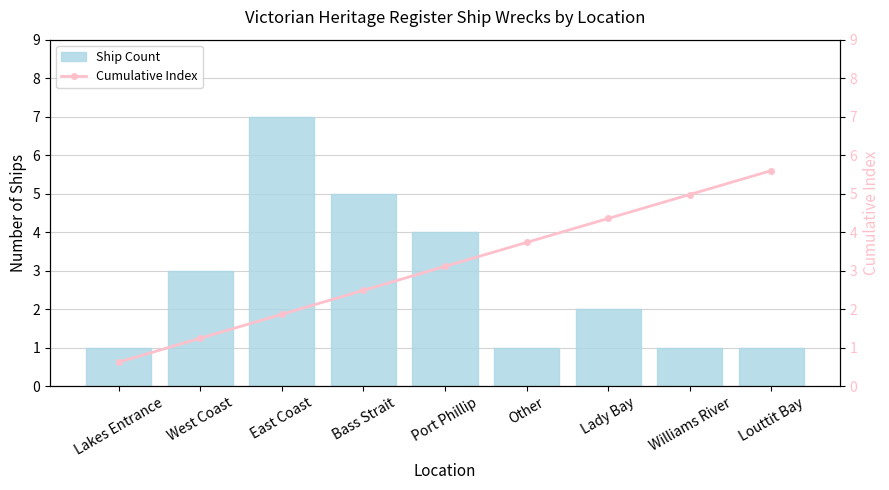

How many categories are shown in the chart?

9